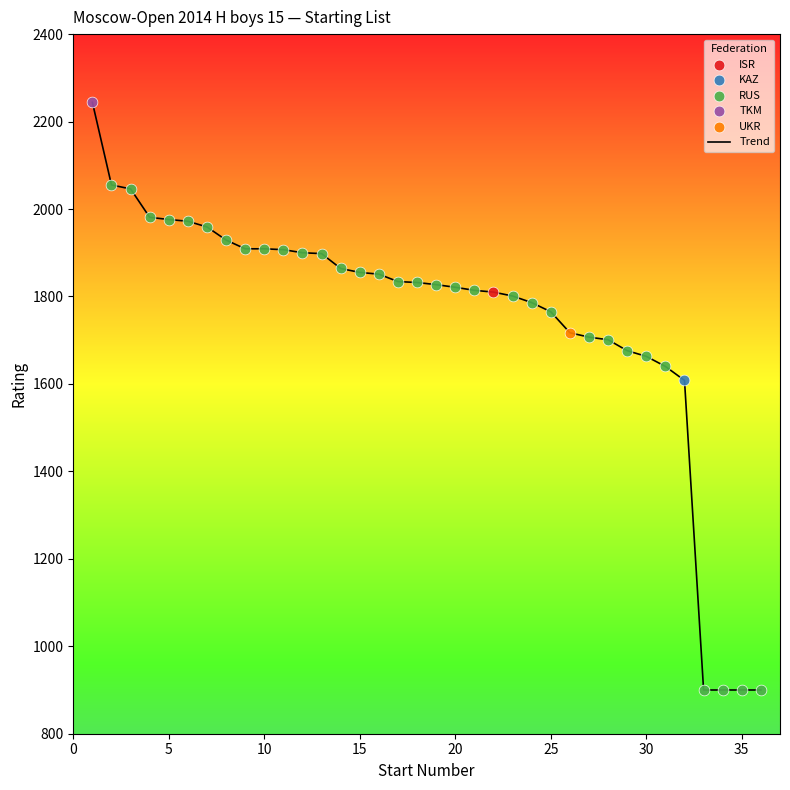

What is the maximum value shown in the chart?

2244